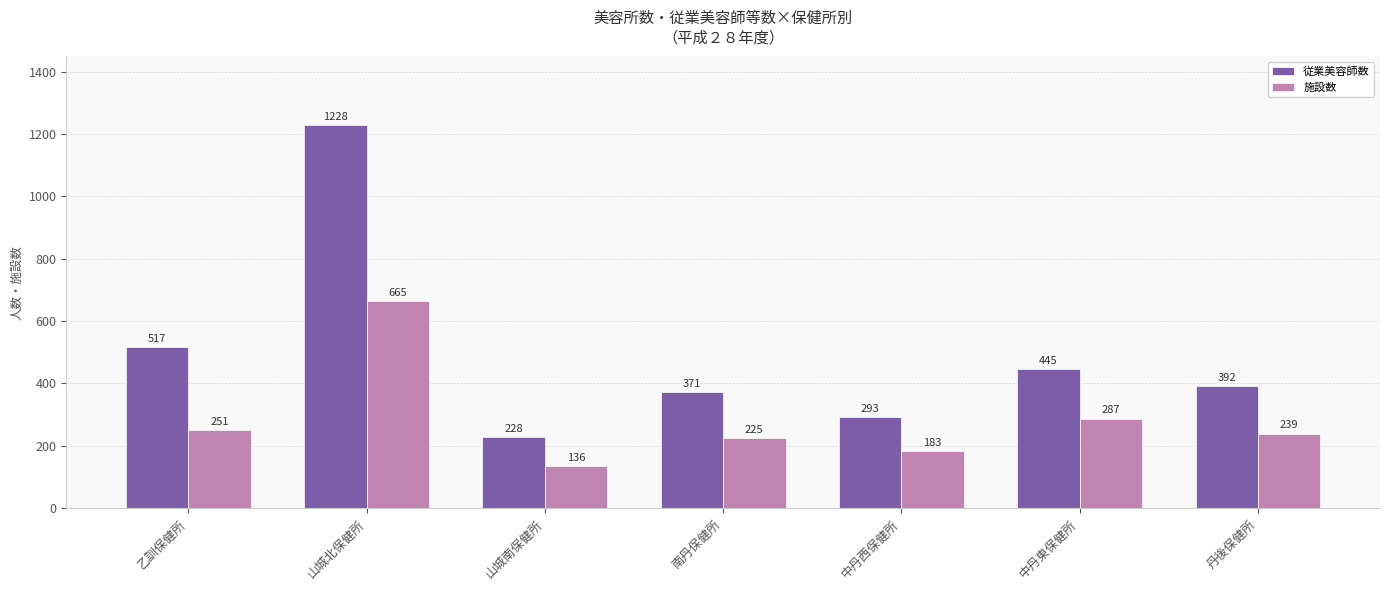

Reading left to right, transcribe all the data shown in this chart.

従業美容師数: 乙訓保健所=517	山城北保健所=1228	山城南保健所=228	南丹保健所=371	中丹西保健所=293	中丹東保健所=445	丹後保健所=392
施設数: 乙訓保健所=251	山城北保健所=665	山城南保健所=136	南丹保健所=225	中丹西保健所=183	中丹東保健所=287	丹後保健所=239